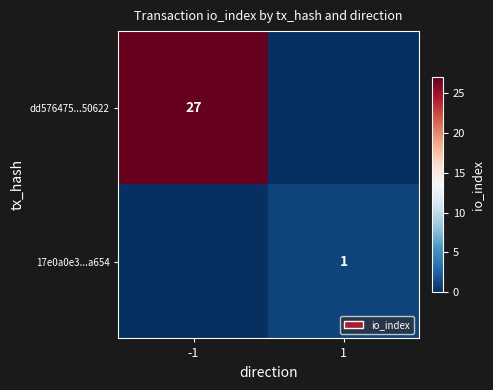

How many data points does each series have?

2